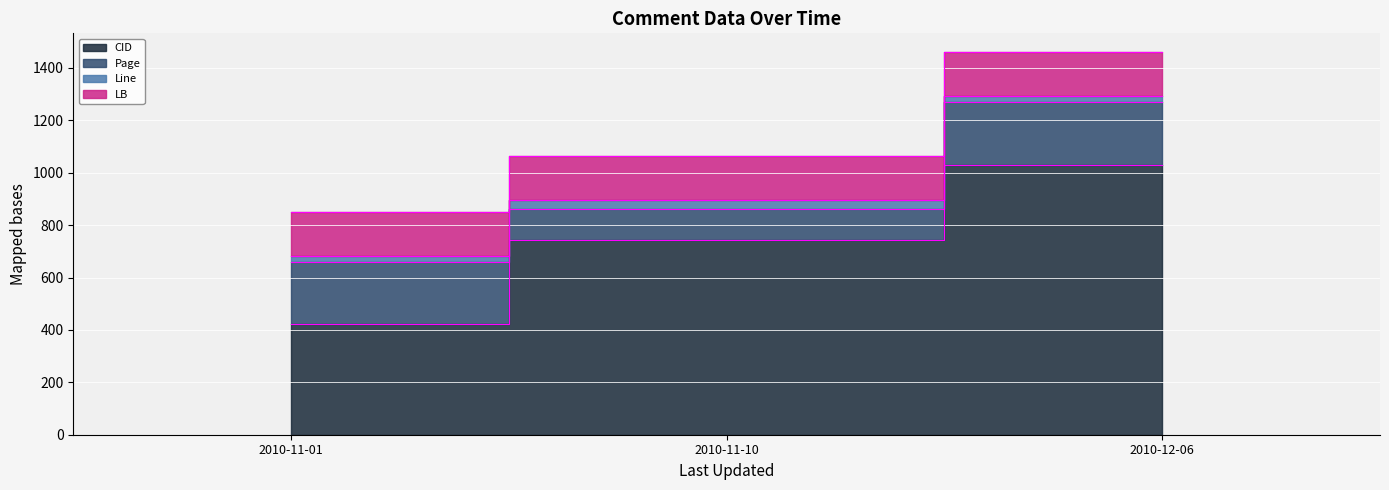

Is it true that Line equals 33 at 2010-11-10?

True